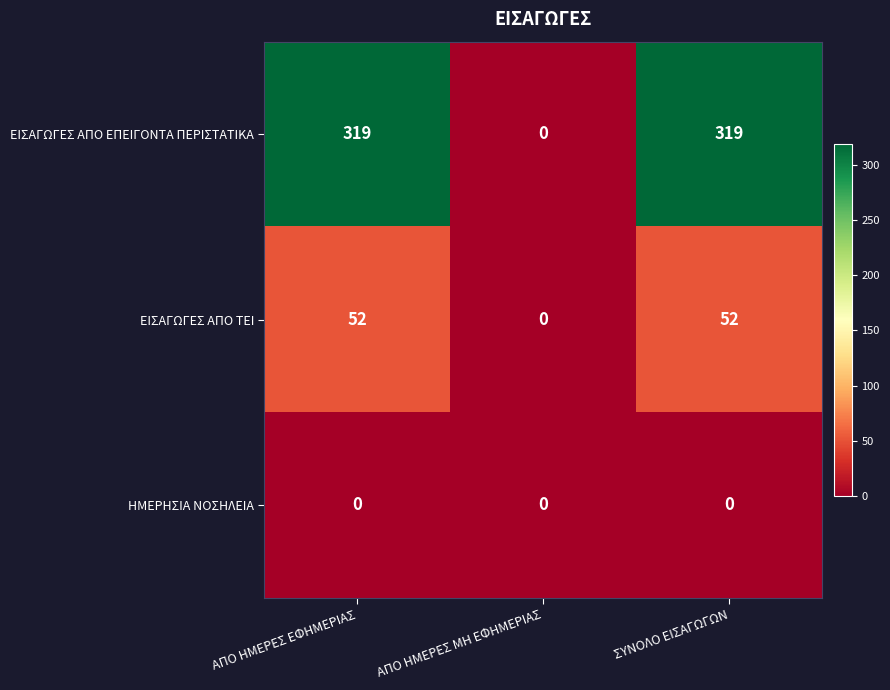

How many distinct data groups are displayed?

3